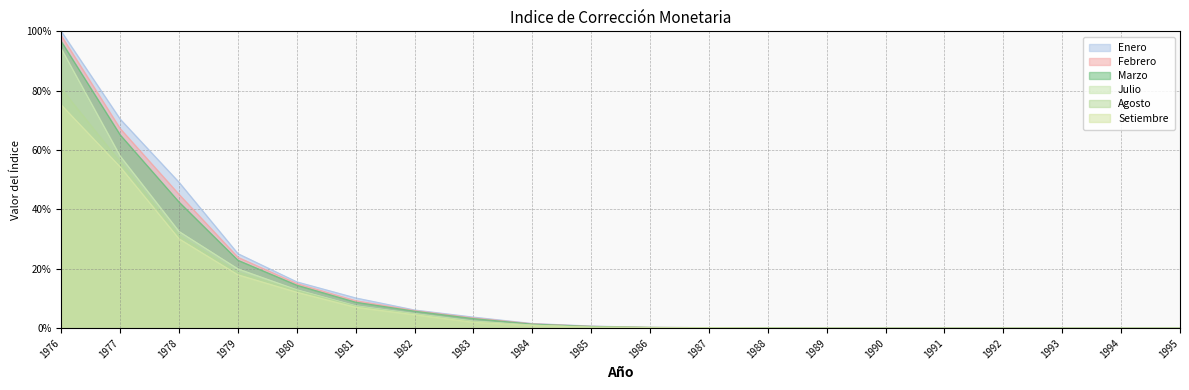

Which category has the highest value across all series?

1976